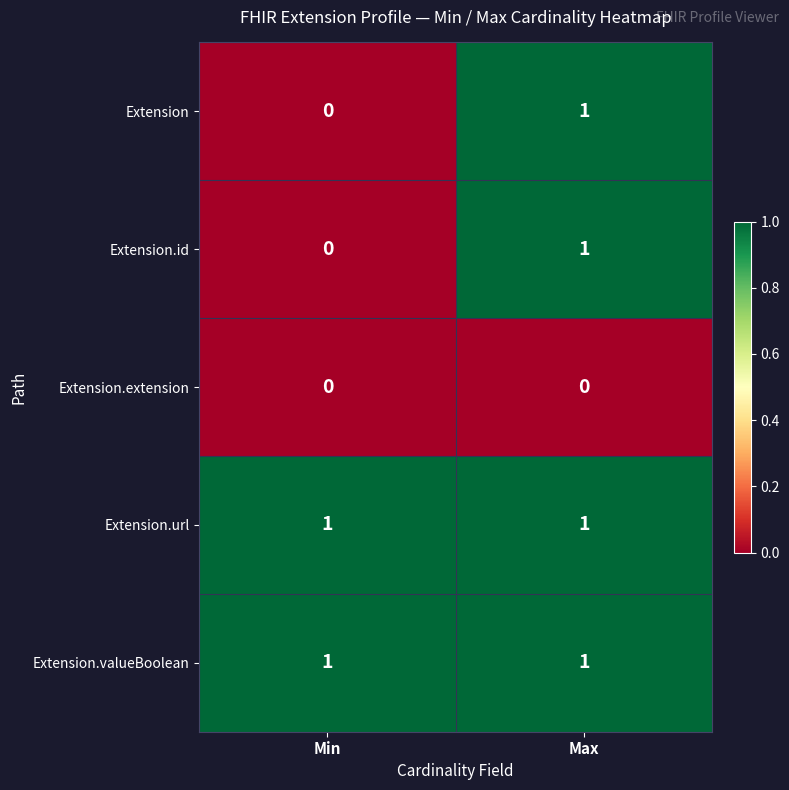

Is the value of Extension.extension at Min greater than the value of Extension.url at Min?

No